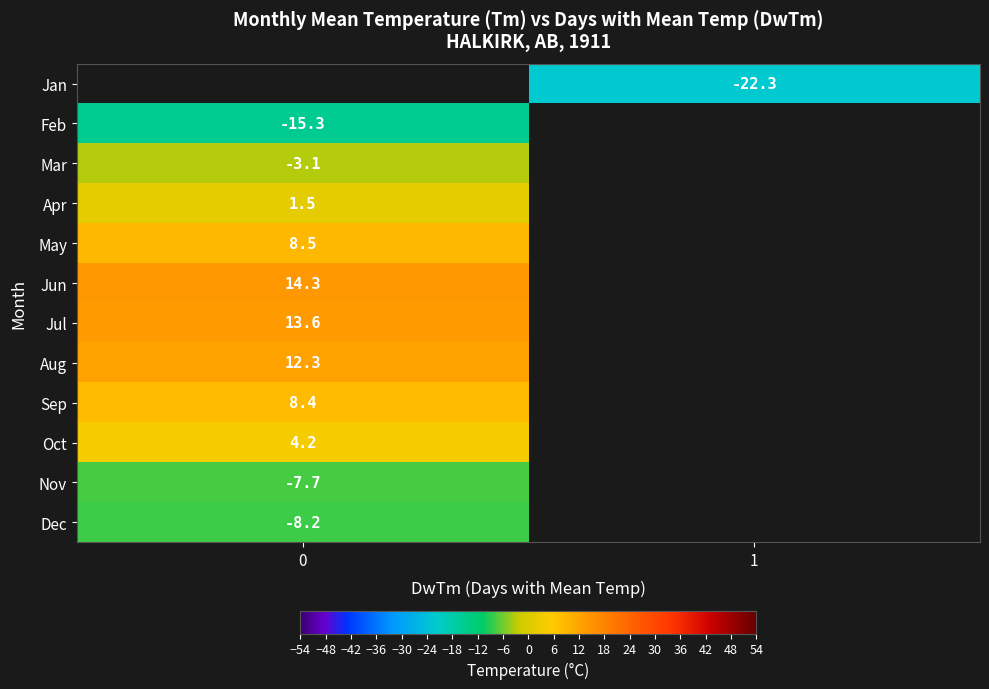

List the labels in order of row_0 value, largest first.

0, 1